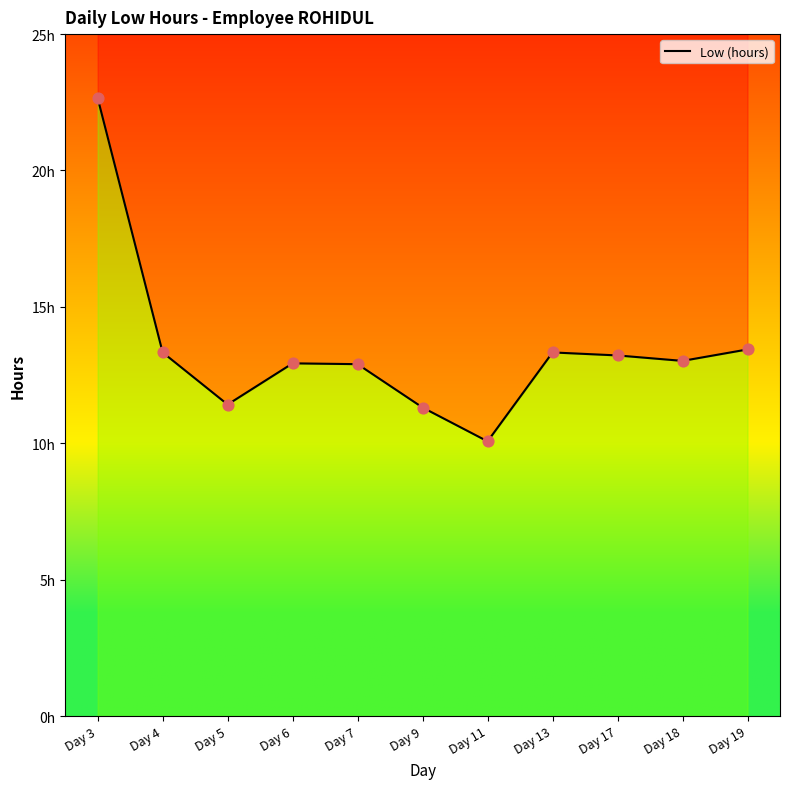

What is the ratio of the value at Day 3 to the value at Day 13?

1.7